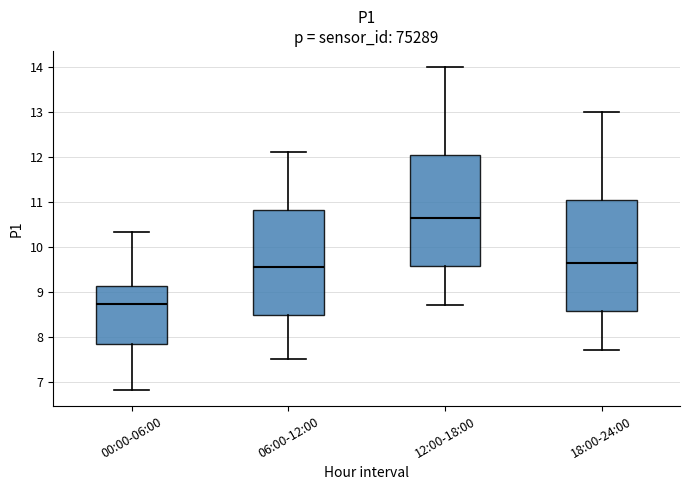

Where does the median line of the box for 00:00-06:00 sit on the y-axis? The values are not printed on the chart, so give them approximately, as read against the axis.

8.7